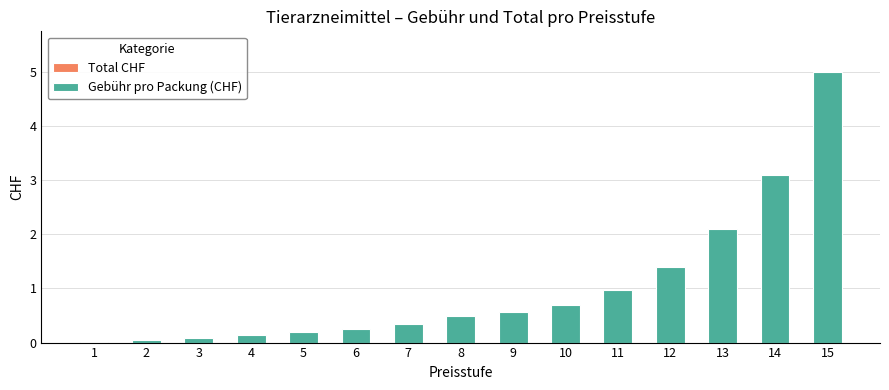

What is the sum of all values?

15.4